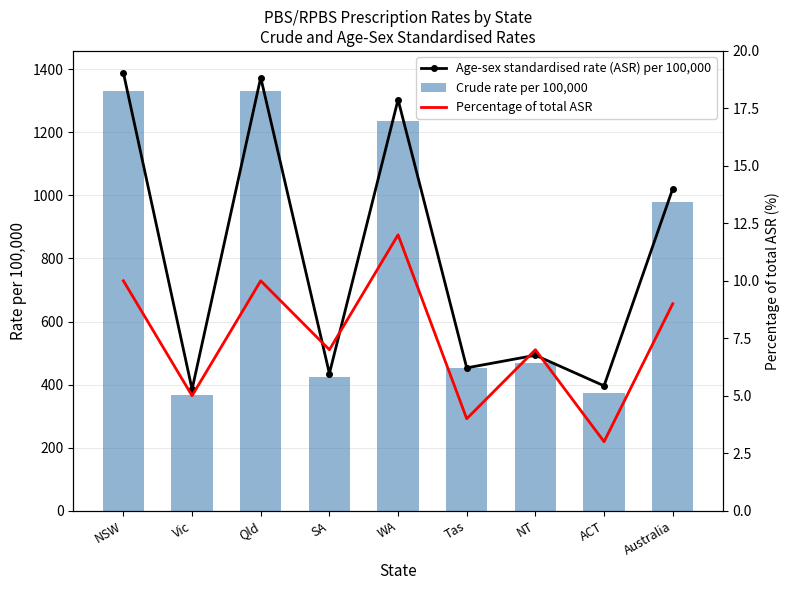

Which series has the widest spread of values?

Age-sex standardised rate (ASR) per 100,000